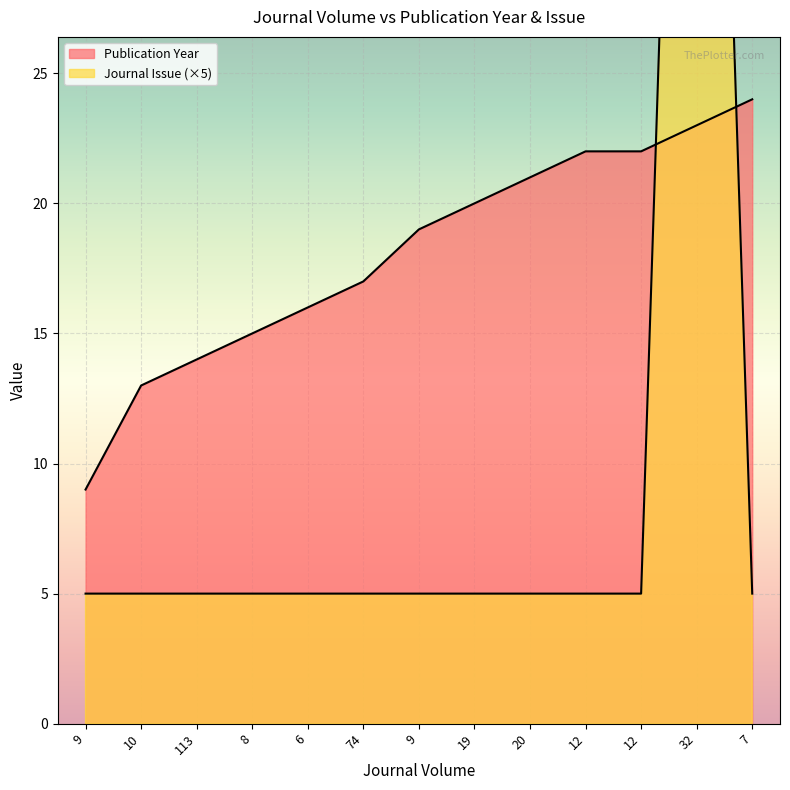

List the series in order of their peak value, lowest first.

Publication Year, Journal Issue